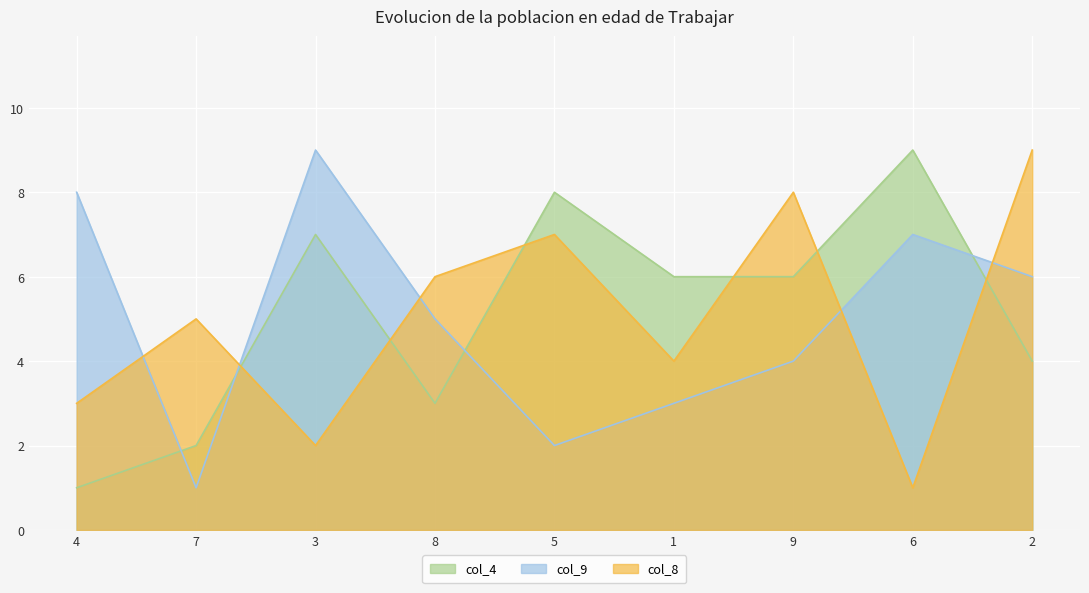

What is the average value of the col_8 series?

5